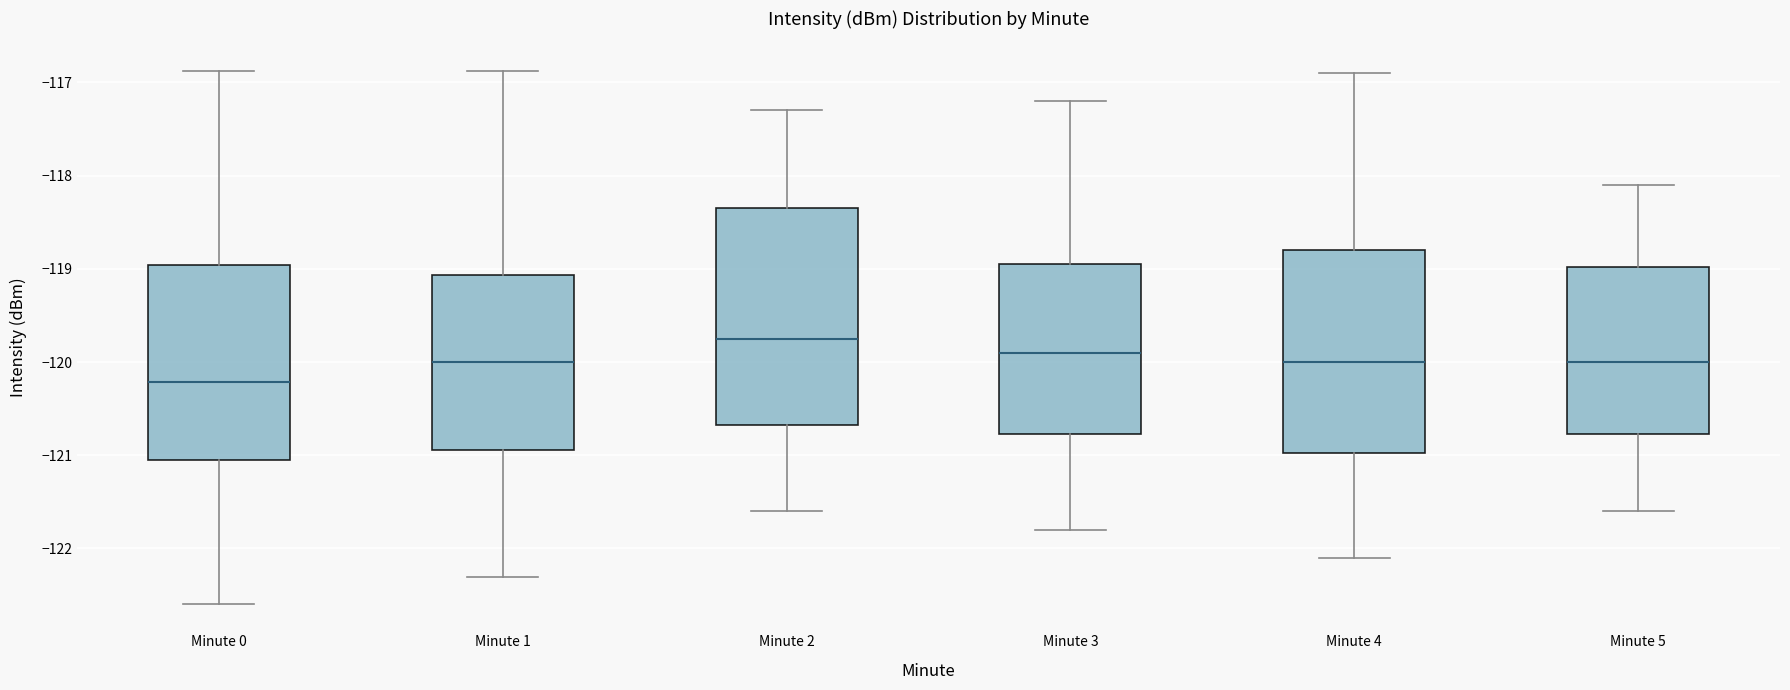

Reading left to right, read every box against the y-axis: the position of its median line, the range the box covers, and the ends of its whiskers. The values are not printed on the chart, so give them approximately, as read against the axis.

Minute 0: median -120.2, box -121.0 to -119.0, whiskers -122.6 to -116.9
Minute 1: median -120.0, box -120.9 to -119.1, whiskers -122.3 to -116.9
Minute 2: median -119.7, box -120.7 to -118.3, whiskers -121.6 to -117.3
Minute 3: median -119.9, box -120.8 to -118.9, whiskers -121.8 to -117.2
Minute 4: median -120.0, box -121.0 to -118.8, whiskers -122.1 to -116.9
Minute 5: median -120.0, box -120.8 to -119.0, whiskers -121.6 to -118.1